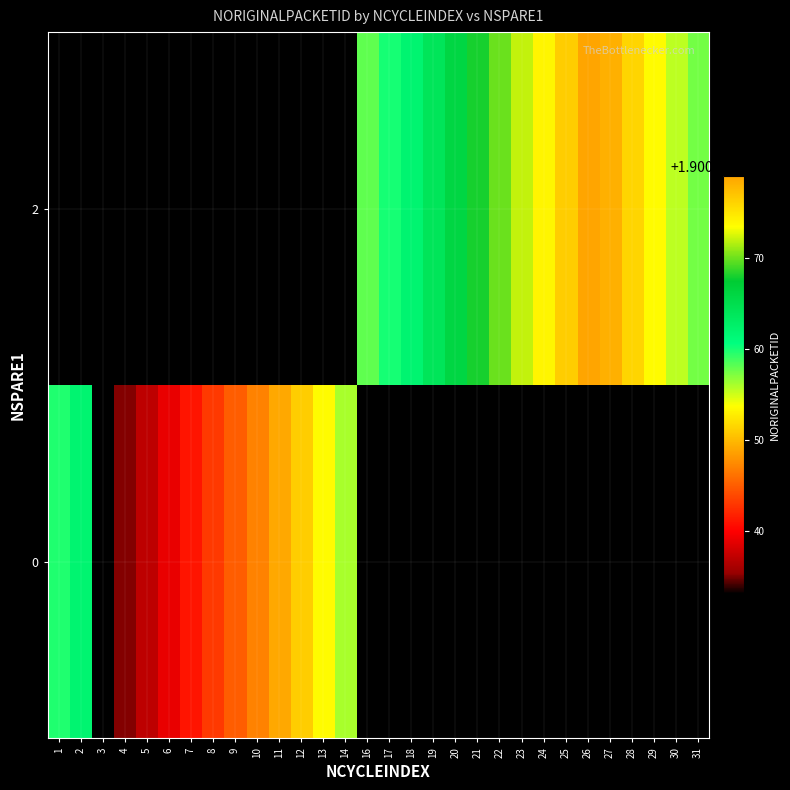

Which series has the largest range (max minus min)?

row_0